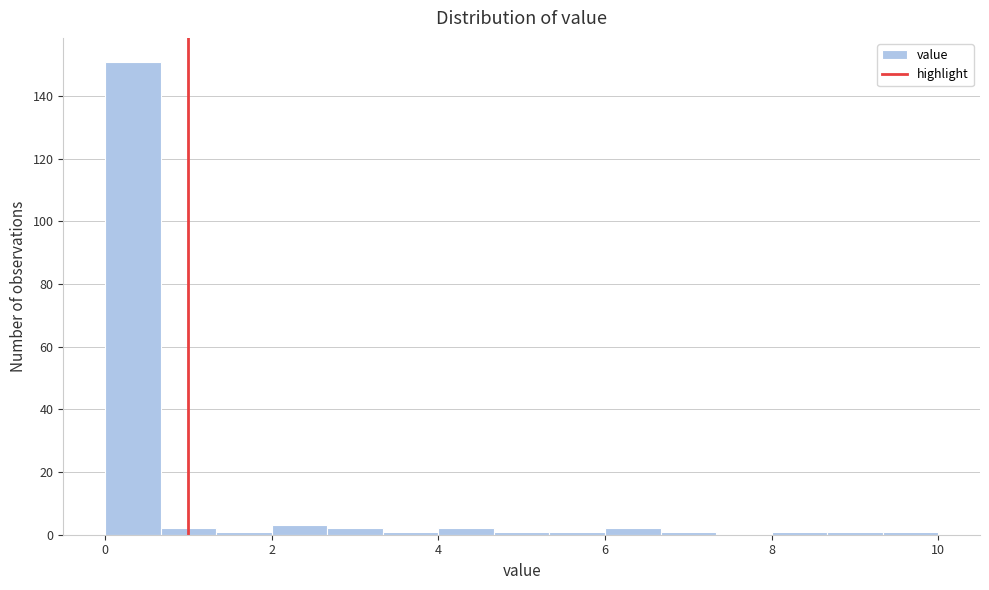

Around what value on the x-axis is the tallest bar? Give the approximate position of its centre, as read against the axis.

0.4